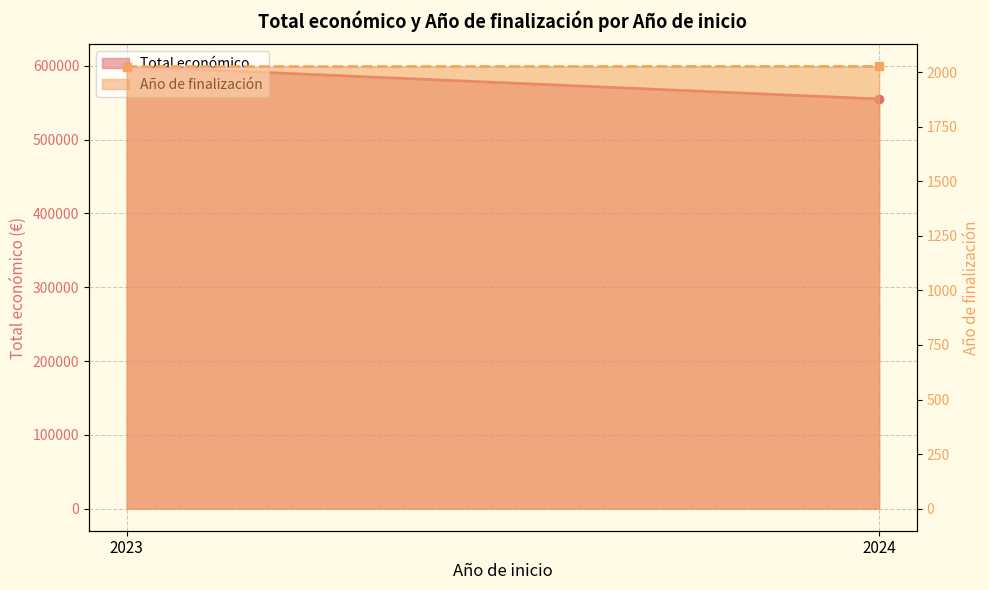

Does the chart have visible grid lines?

Yes